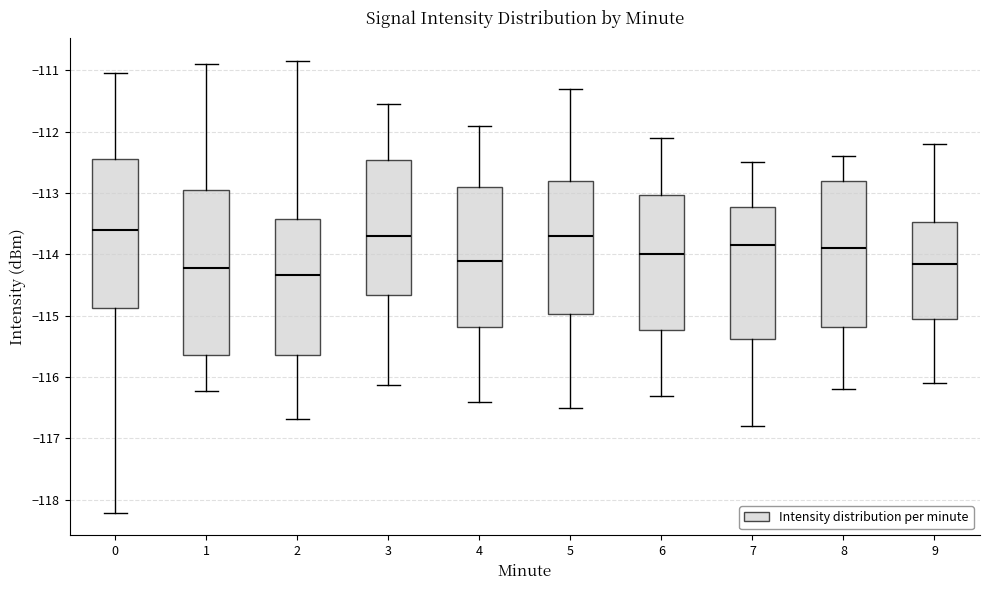

Reading left to right, transcribe this box plot: for each box, give where its median line is, the range the box spans, and where its two whiskers end, as read against the y-axis. The values are not printed on the chart, so give them approximately, as read against the axis.

0: median -113.6, box -114.9 to -112.4, whiskers -118.2 to -111.0
1: median -114.2, box -115.6 to -112.9, whiskers -116.2 to -110.9
2: median -114.3, box -115.6 to -113.4, whiskers -116.7 to -110.8
3: median -113.7, box -114.7 to -112.5, whiskers -116.1 to -111.5
4: median -114.1, box -115.2 to -112.9, whiskers -116.4 to -111.9
5: median -113.7, box -115.0 to -112.8, whiskers -116.5 to -111.3
6: median -114.0, box -115.2 to -113.0, whiskers -116.3 to -112.1
7: median -113.8, box -115.4 to -113.2, whiskers -116.8 to -112.5
8: median -113.9, box -115.2 to -112.8, whiskers -116.2 to -112.4
9: median -114.1, box -115.0 to -113.5, whiskers -116.1 to -112.2